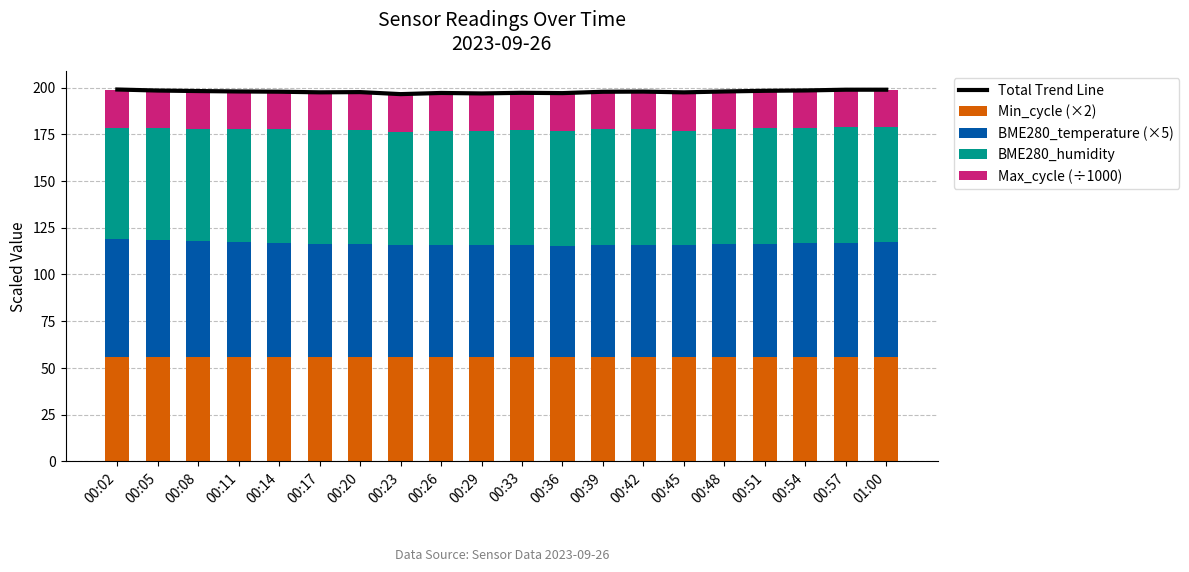

How many values in the Max_cycle (÷1000) series are below 20?

1